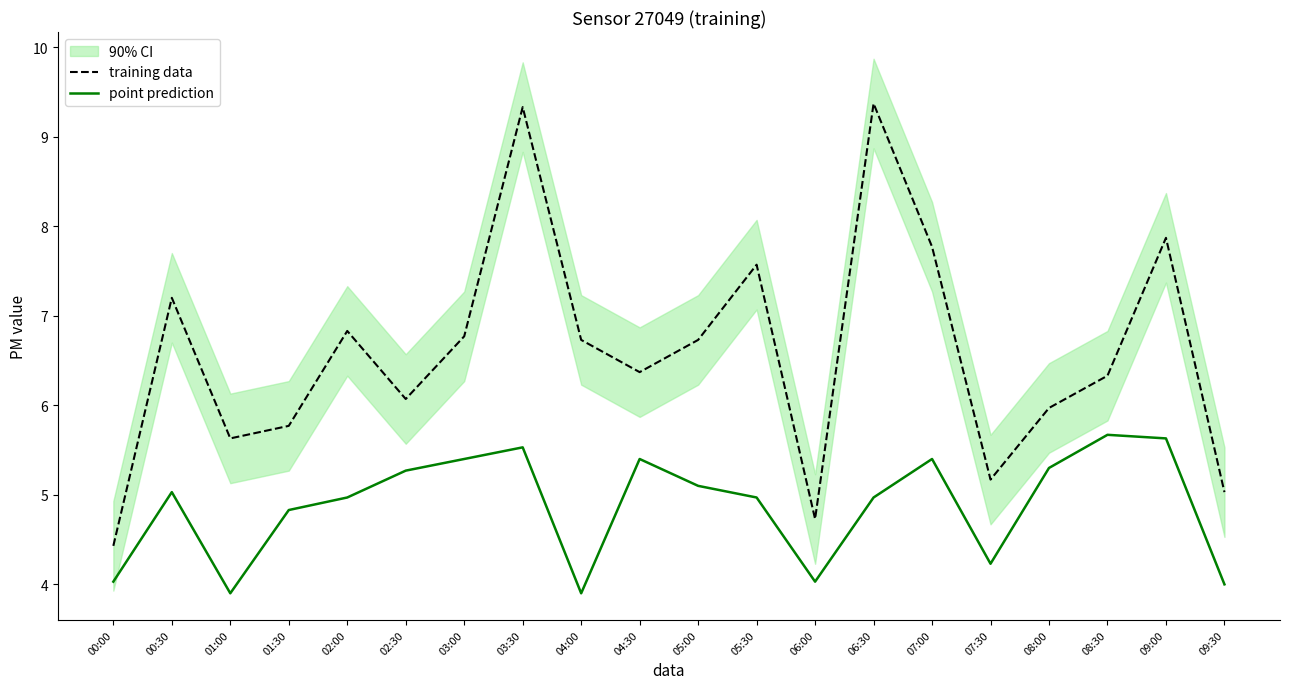

At which category does the chart reach its minimum across all series?

01:00